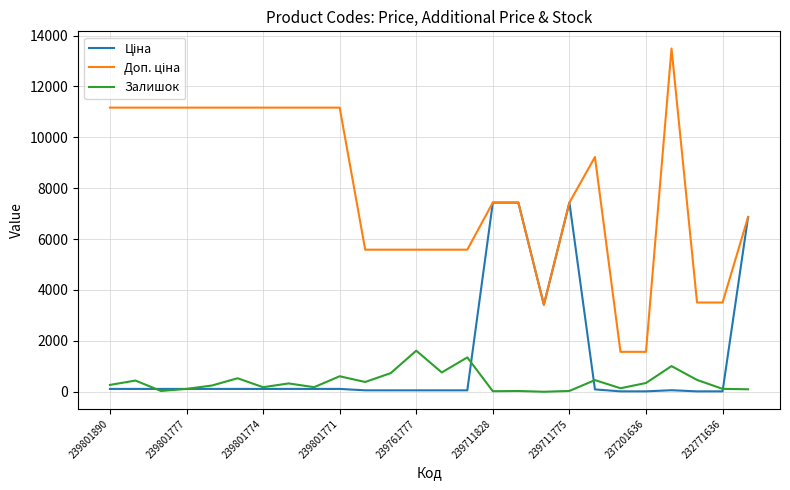

What is the difference between the maximum and minimum values in the Залишок series?

1614.0